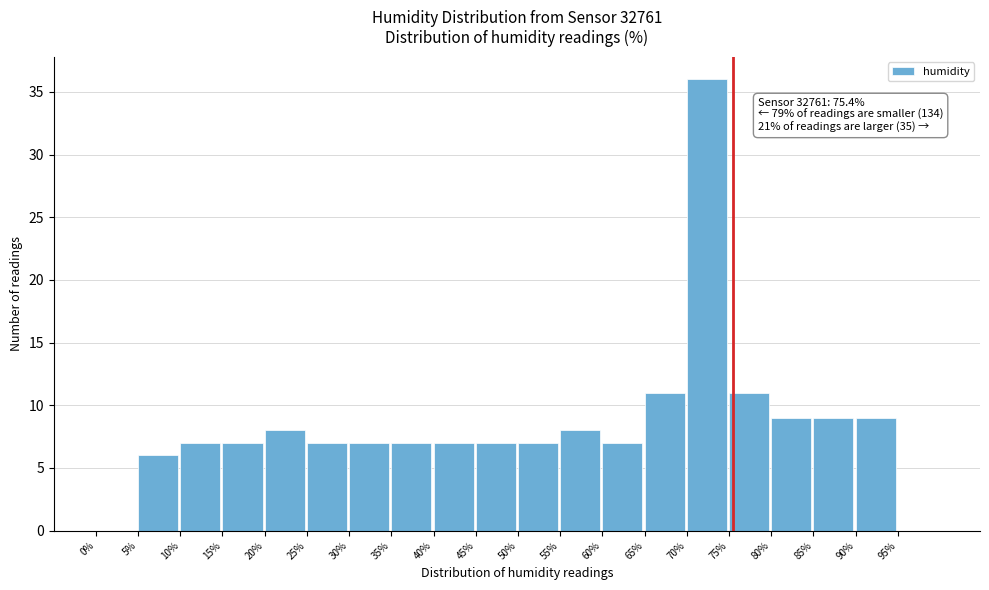

Which range on the x-axis has the tallest bar?

70 to 75